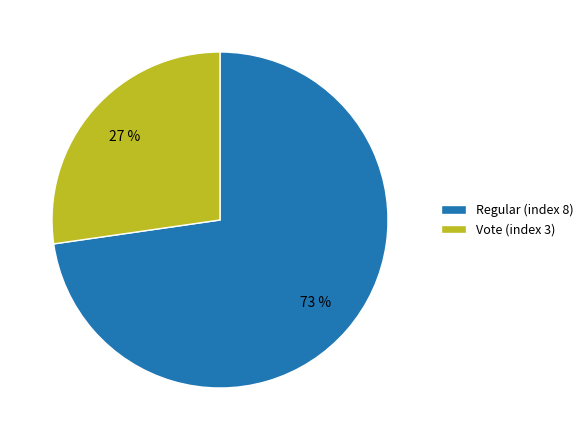

True or false: Vote (index 3) accounts for 27% of the total.

True